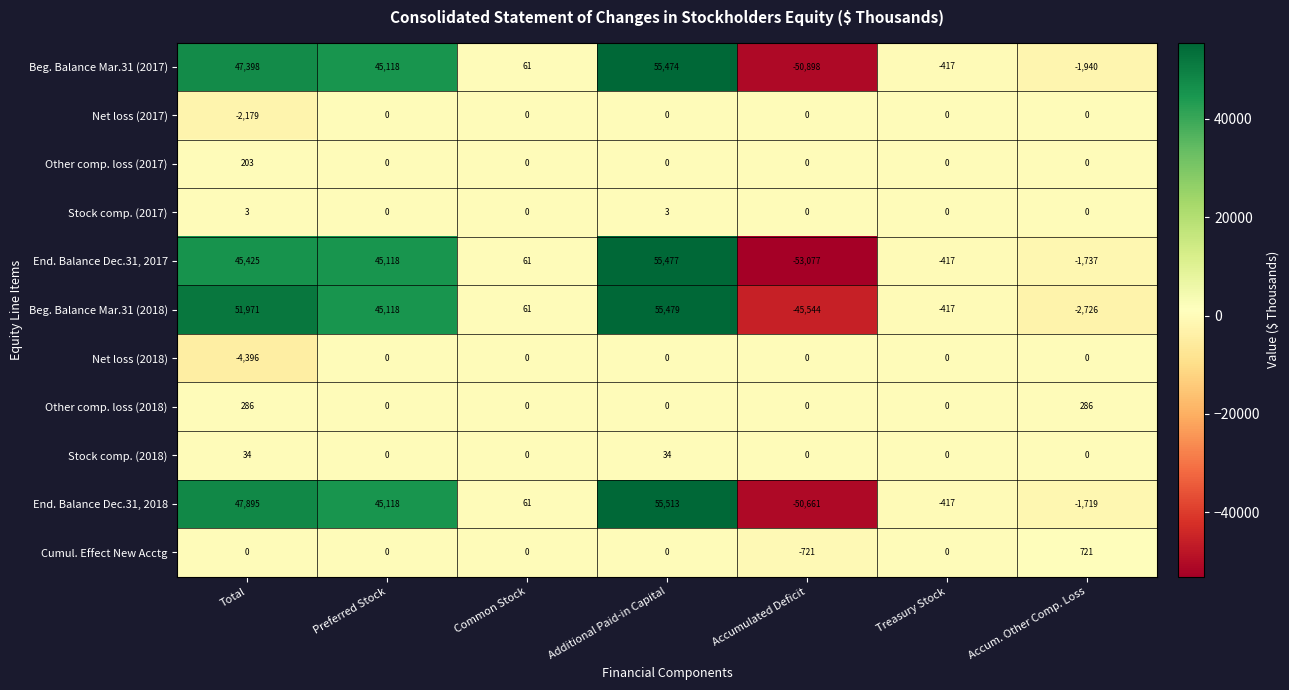

The value of Other comp. loss (2017) at Preferred Stock is 0. True or false?

True